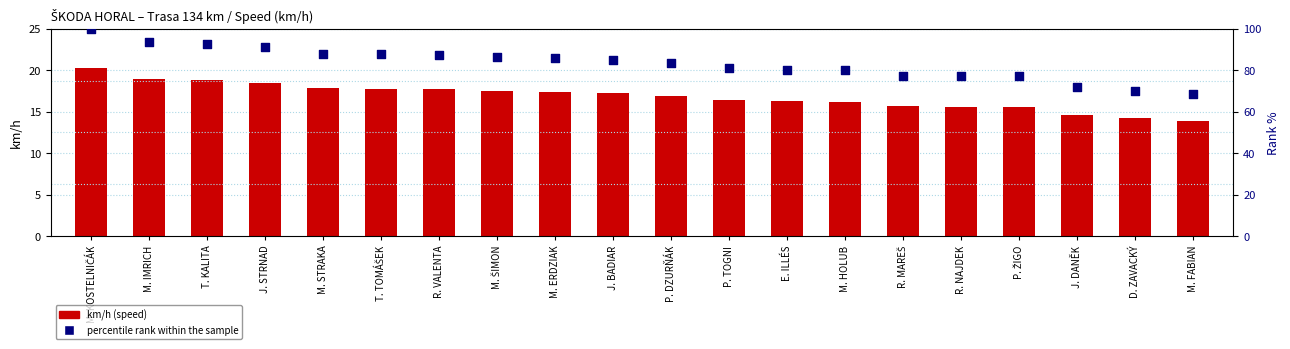

Which series reaches the maximum Y coordinate?

percentile rank within the sample